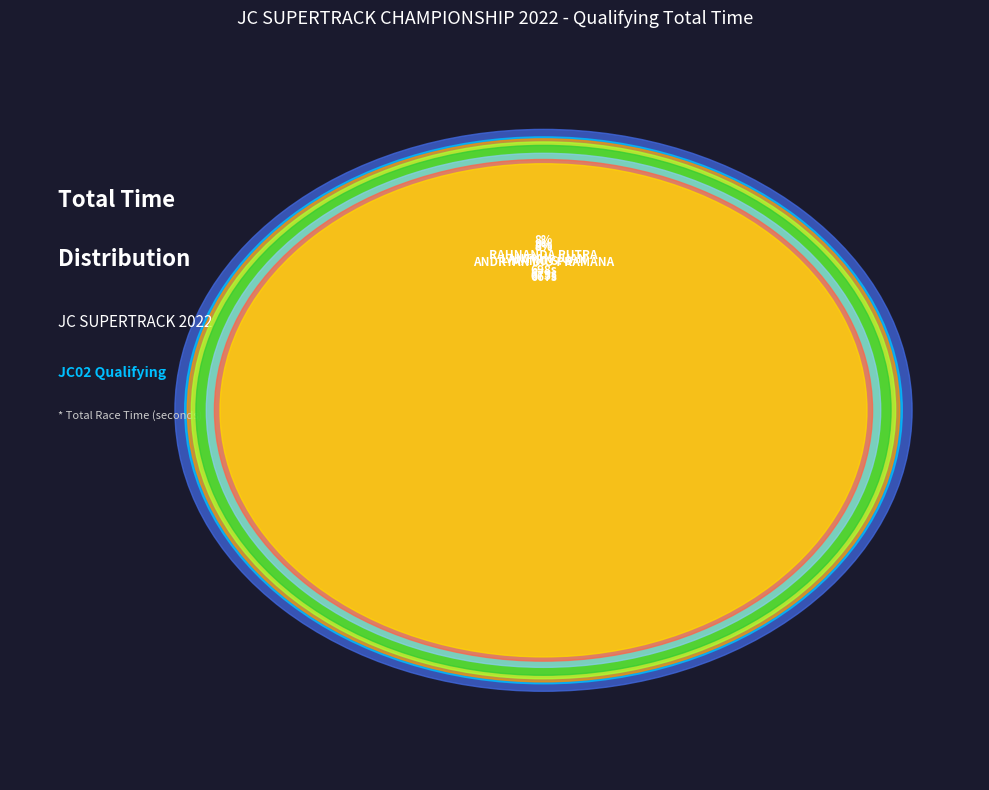

What is the smallest slice in the pie chart?

ROBBY HANDIKA NASUTION